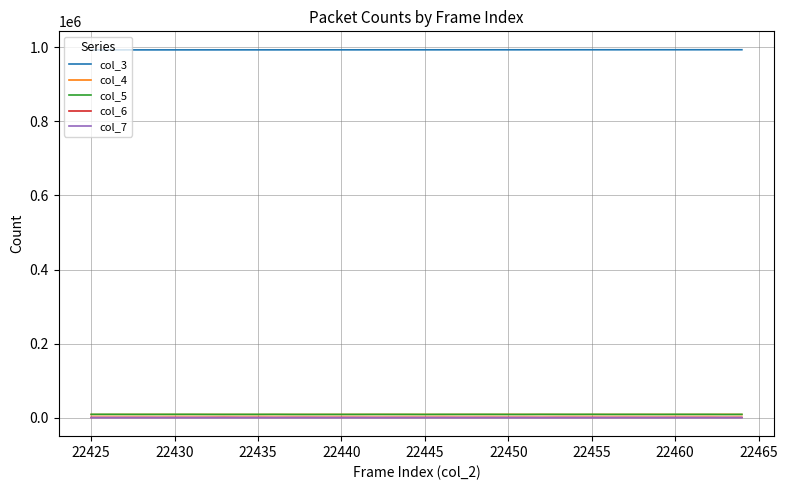

Which series has the largest total across all categories?

col_3